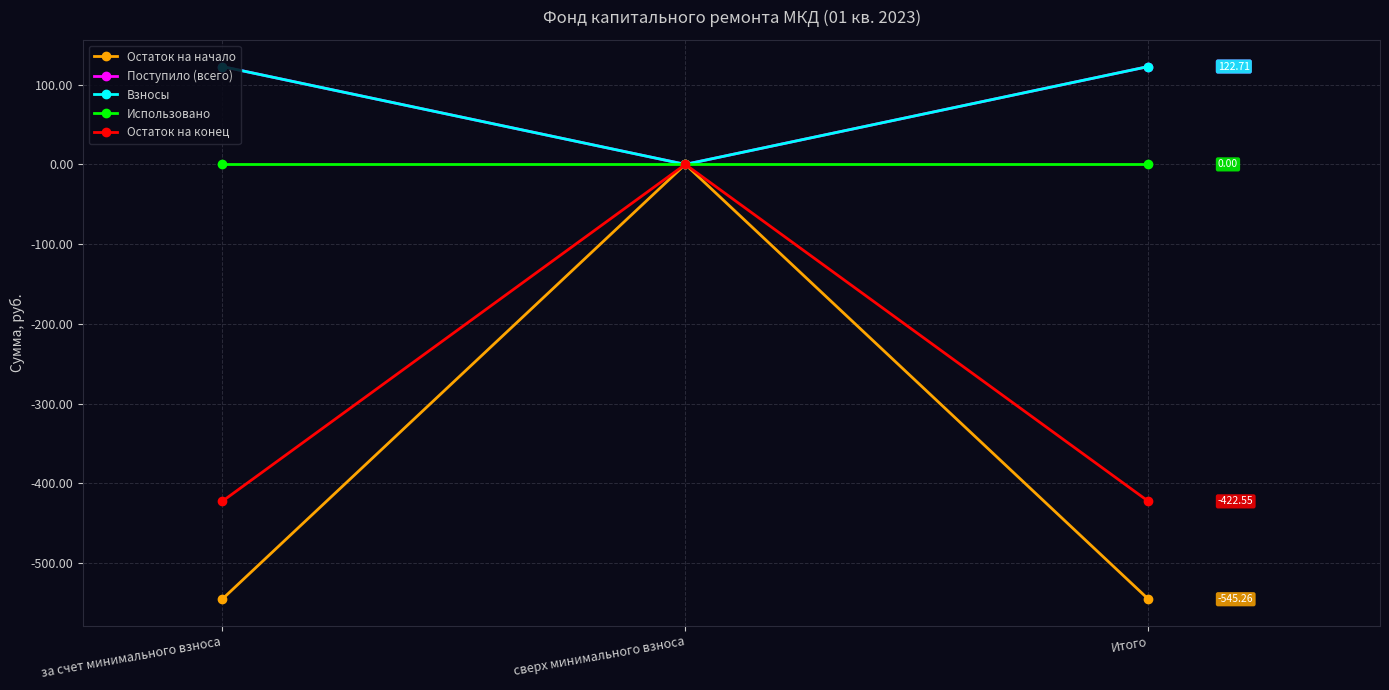

Does the chart have visible grid lines?

Yes